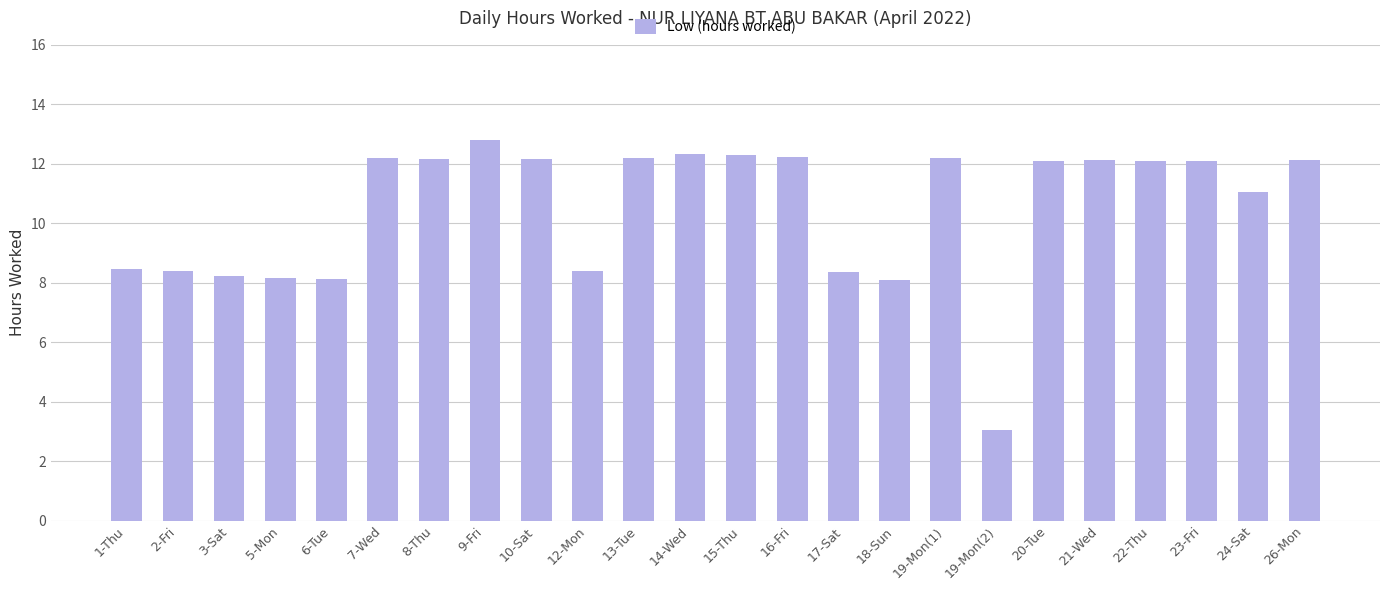

What is the sum of the values at 10-Sat and 8-Thu?

24.3